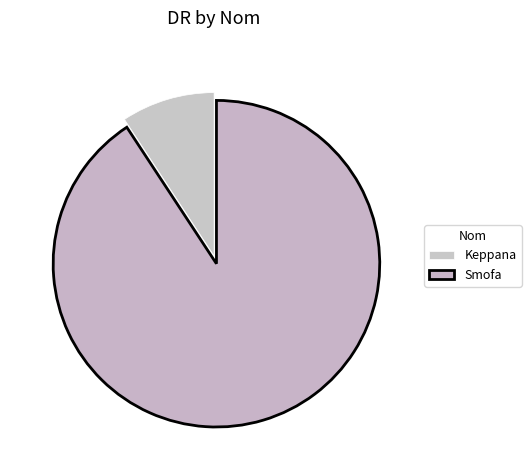

Between Keppana and Smofa, which is larger?

Smofa